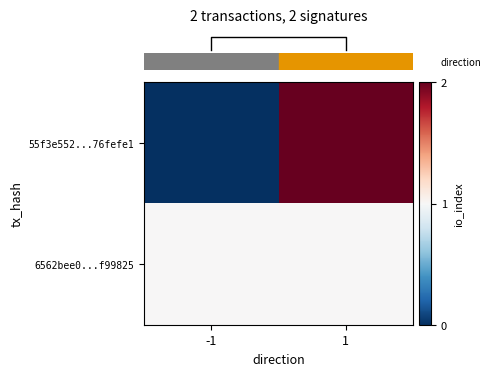

Which series has the largest total across all categories?

row_1